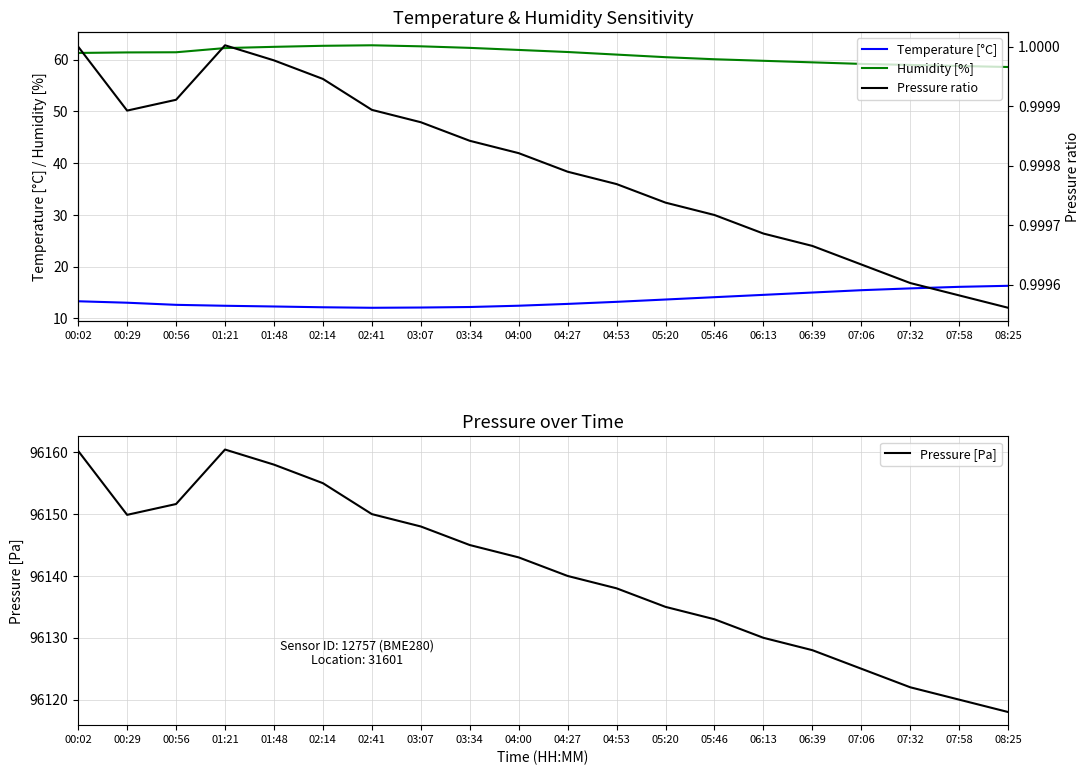

At which category is the sum across all series the highest?

01:21